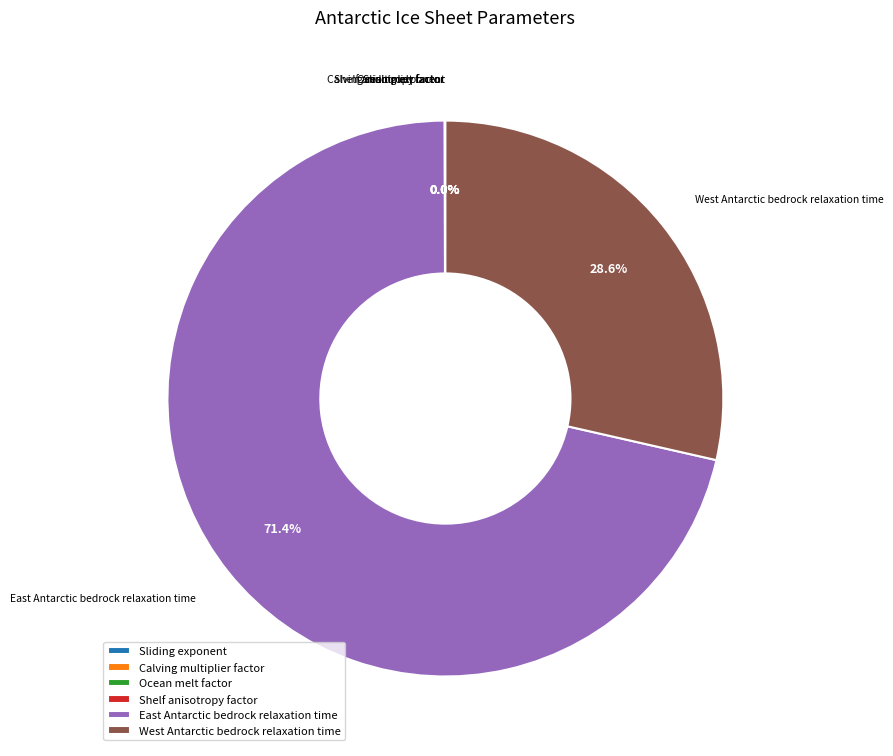

Which slice is the largest?

East Antarctic bedrock relaxation time